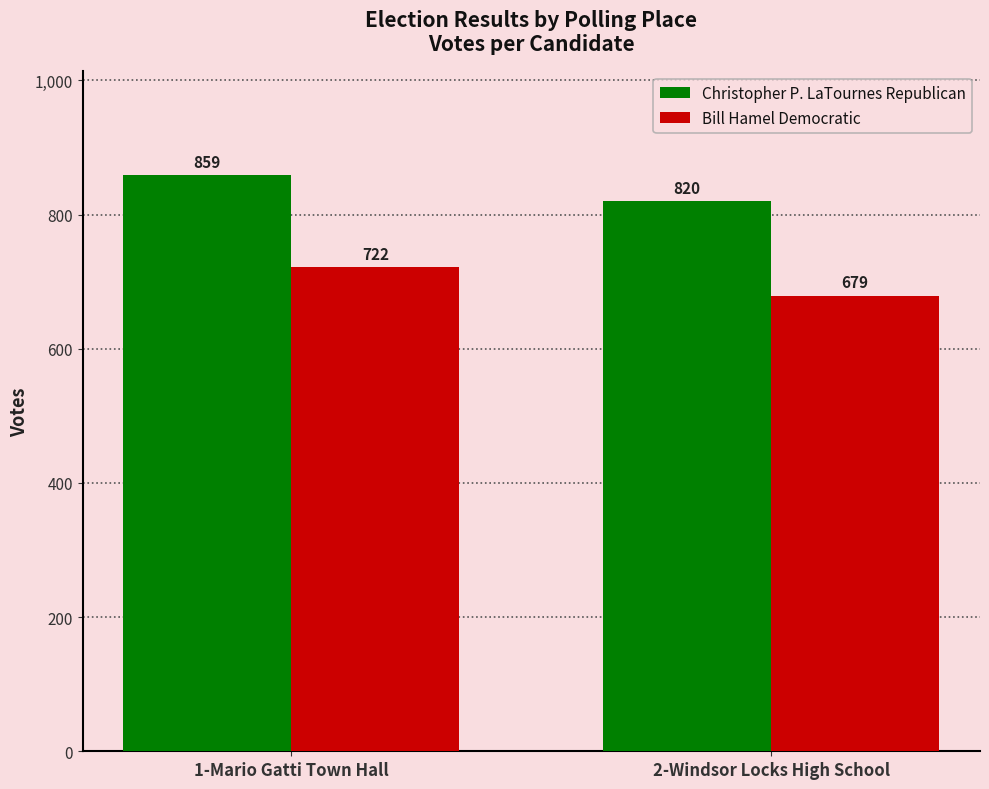

Where is Bill Hamel Democratic nearest to the value 700?

2-Windsor Locks High School